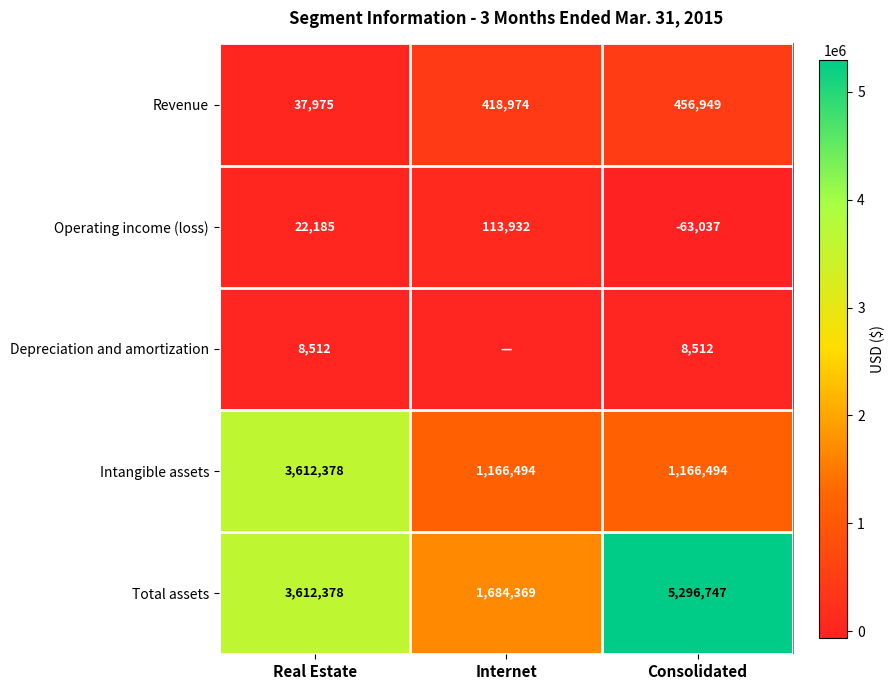

How many series are shown in this chart?

5